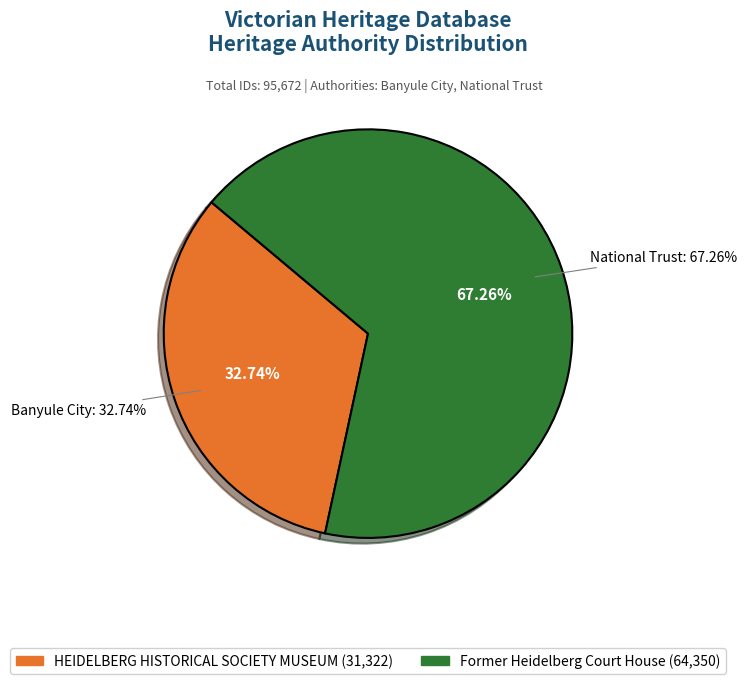

True or false: HEIDELBERG HISTORICAL SOCIETY MUSEUM accounts for 33% of the total.

True